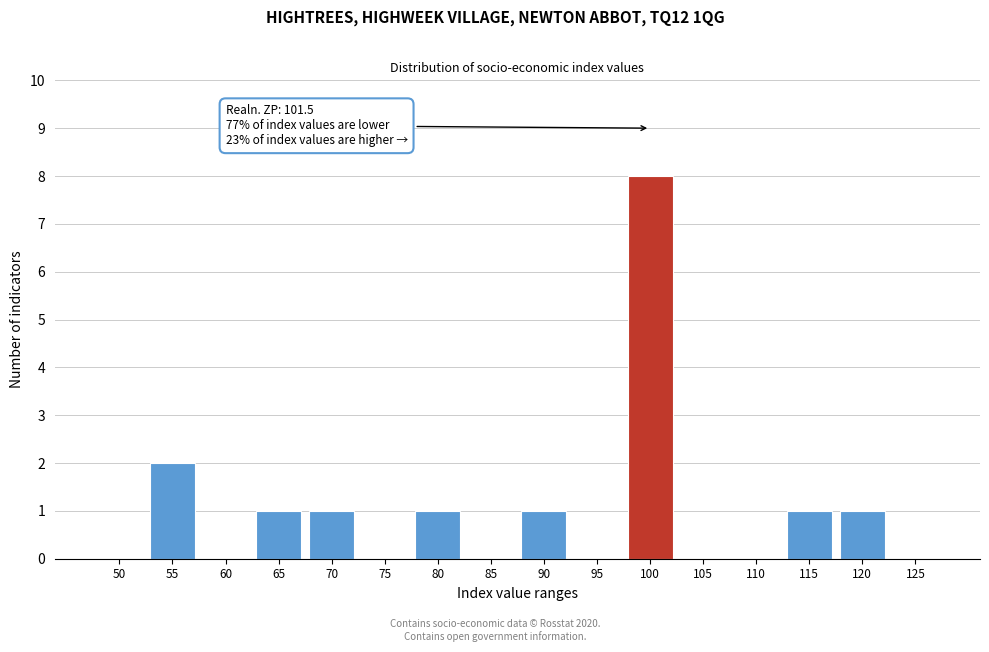

Reading left to right, list all the values displayed in this chart.

50=0	55=2	60=0	65=1	70=1	75=0	80=1	85=0	90=1	95=0	100=8	105=0	110=0	115=1	120=1	125=0